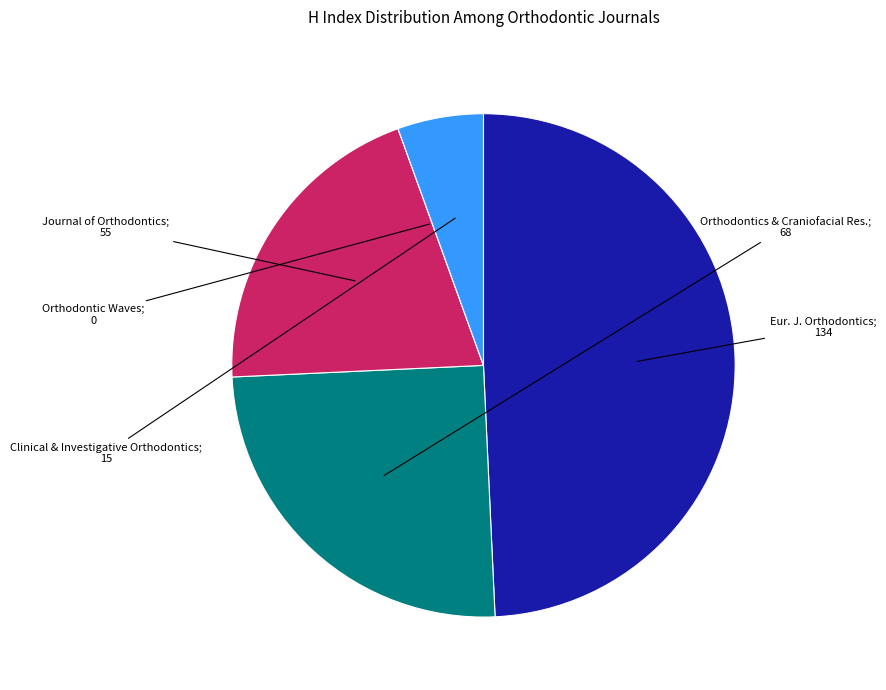

Is there a majority slice in this chart?

No